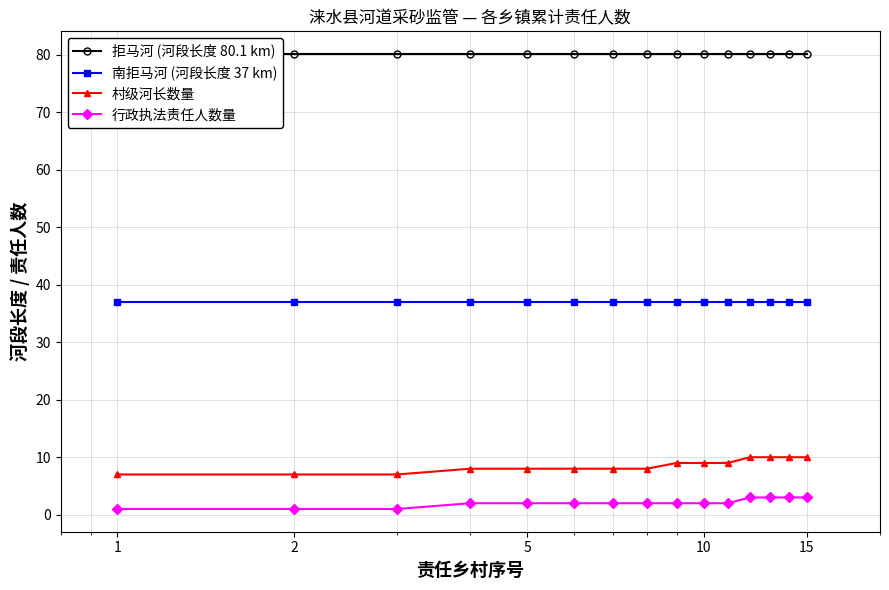

How many distinct data groups are displayed?

4